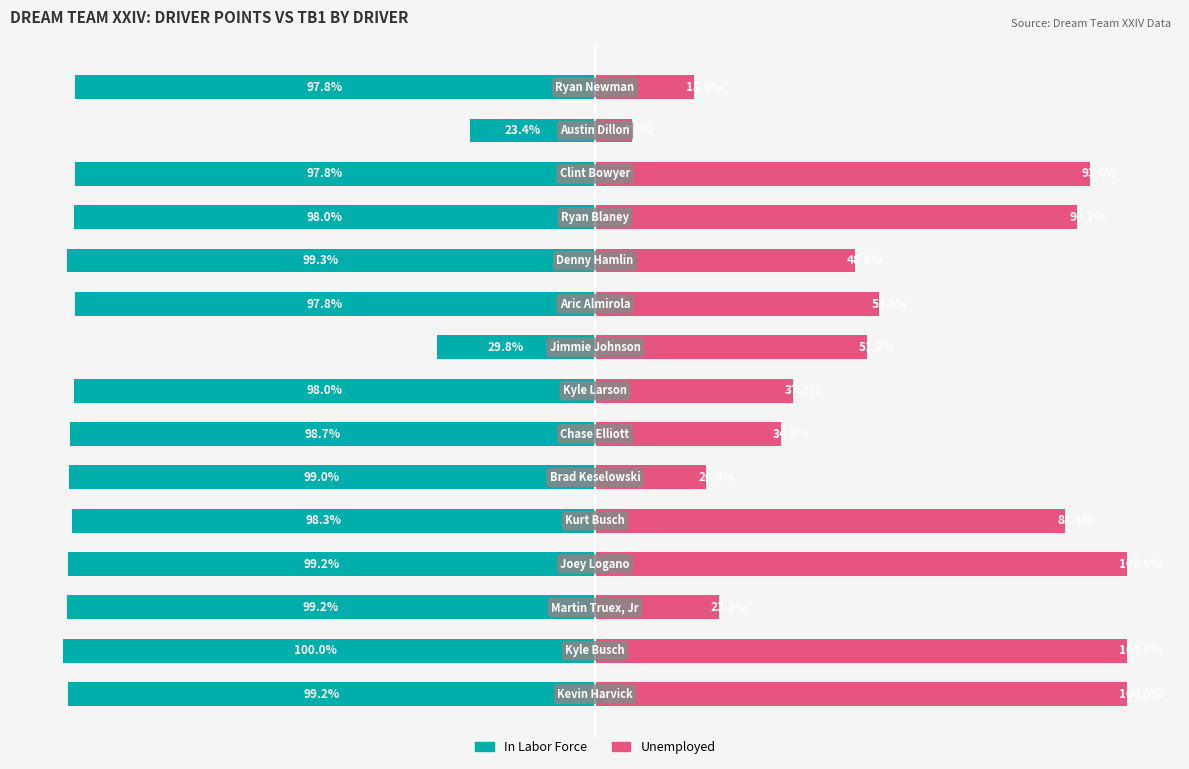

How many data points does each series have?

15